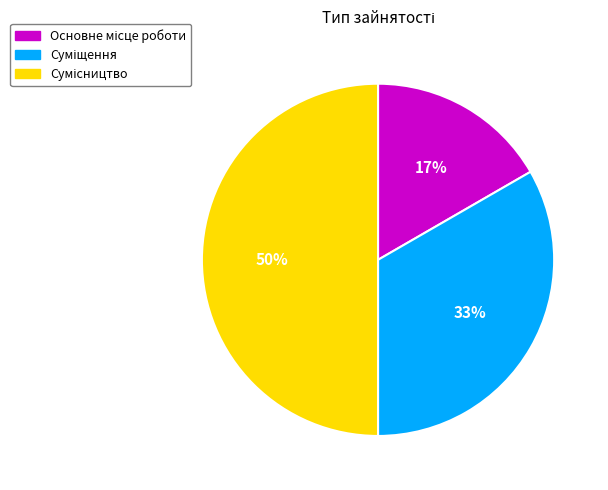

To the nearest percent, what is the difference between the largest and smallest slice percentages?

33%